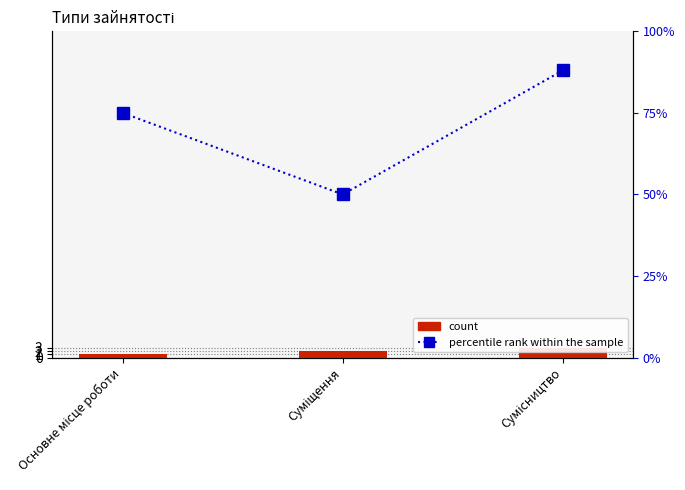

What are all the series names shown in the legend?

count, percentile rank within the sample